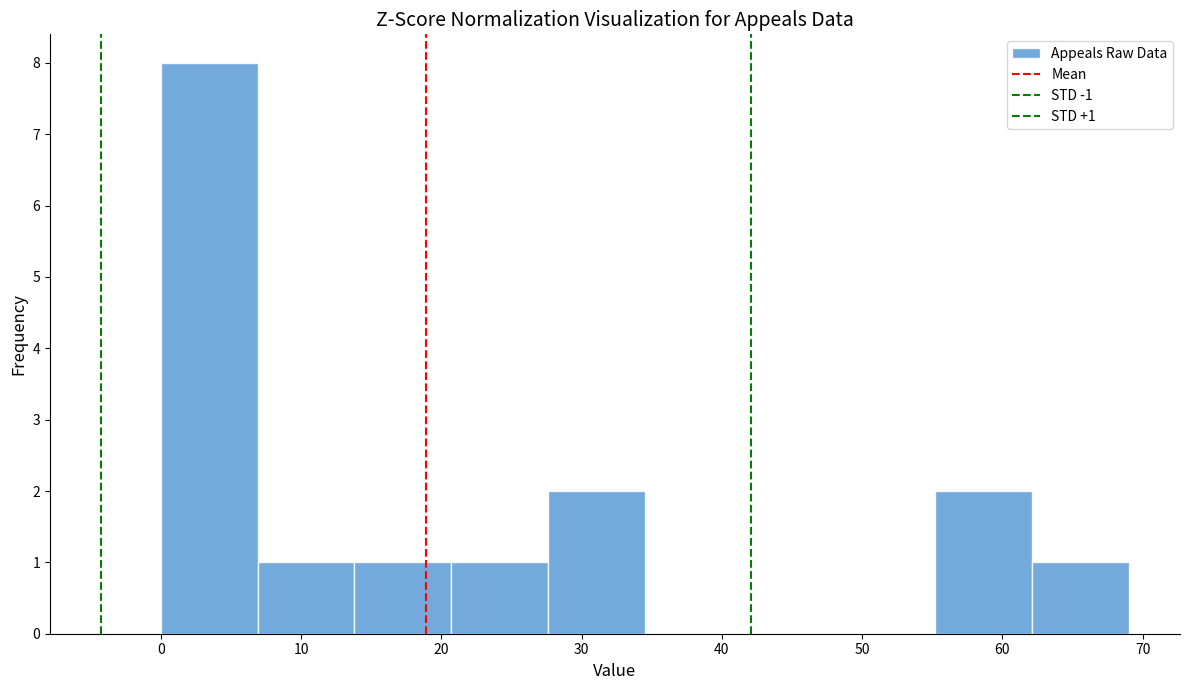

Over which range of the x-axis is the bar tallest?

0.0 to 6.9